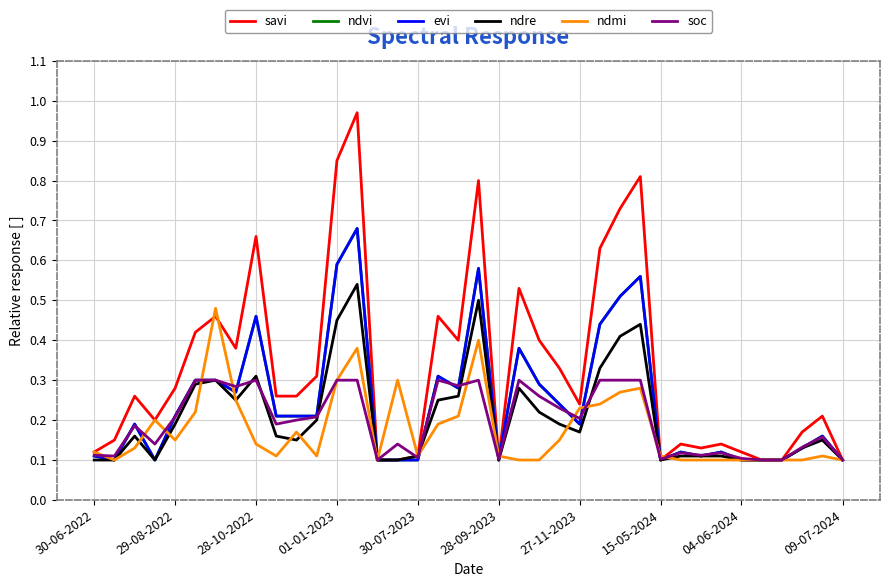

In ndmi, how many points are lower than both neighbors (excluding endpoints)?

6